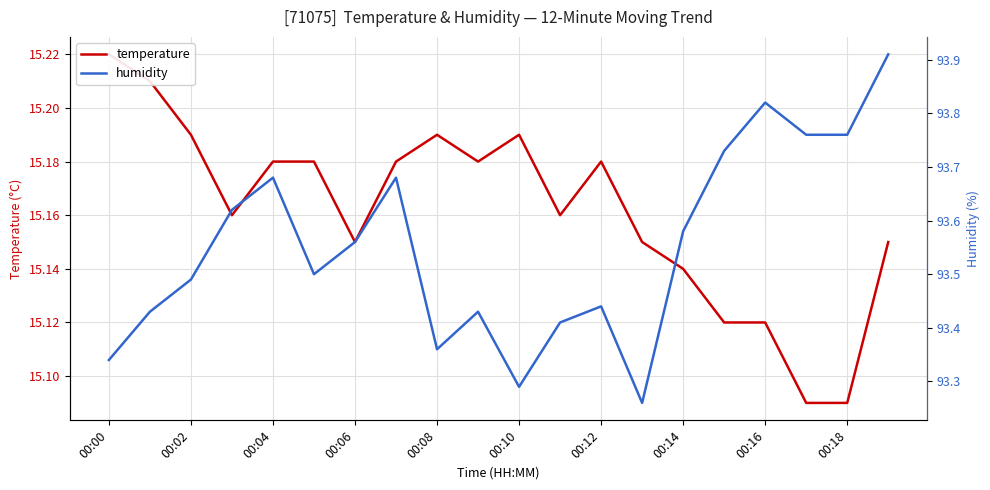

In temperature, how many points are higher than both neighbors (excluding endpoints)?

3